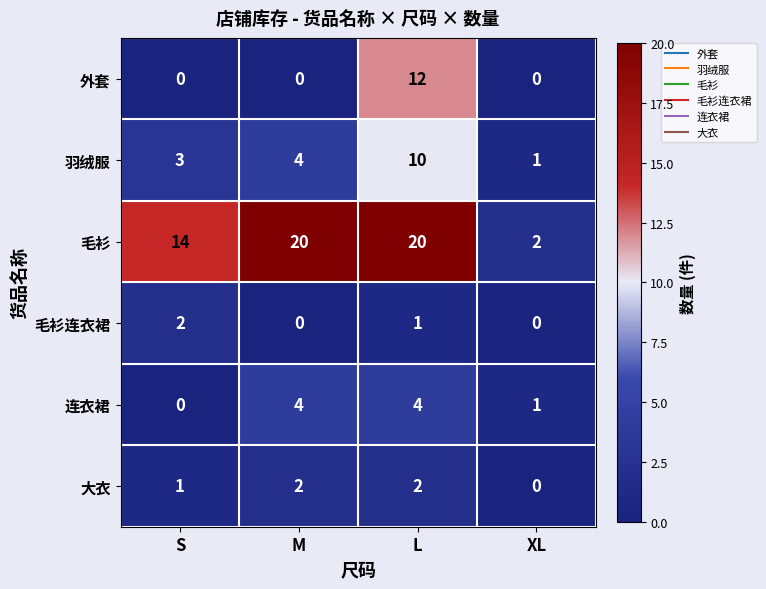

Count the 羽绒服 values in the range 3 to 10.

3